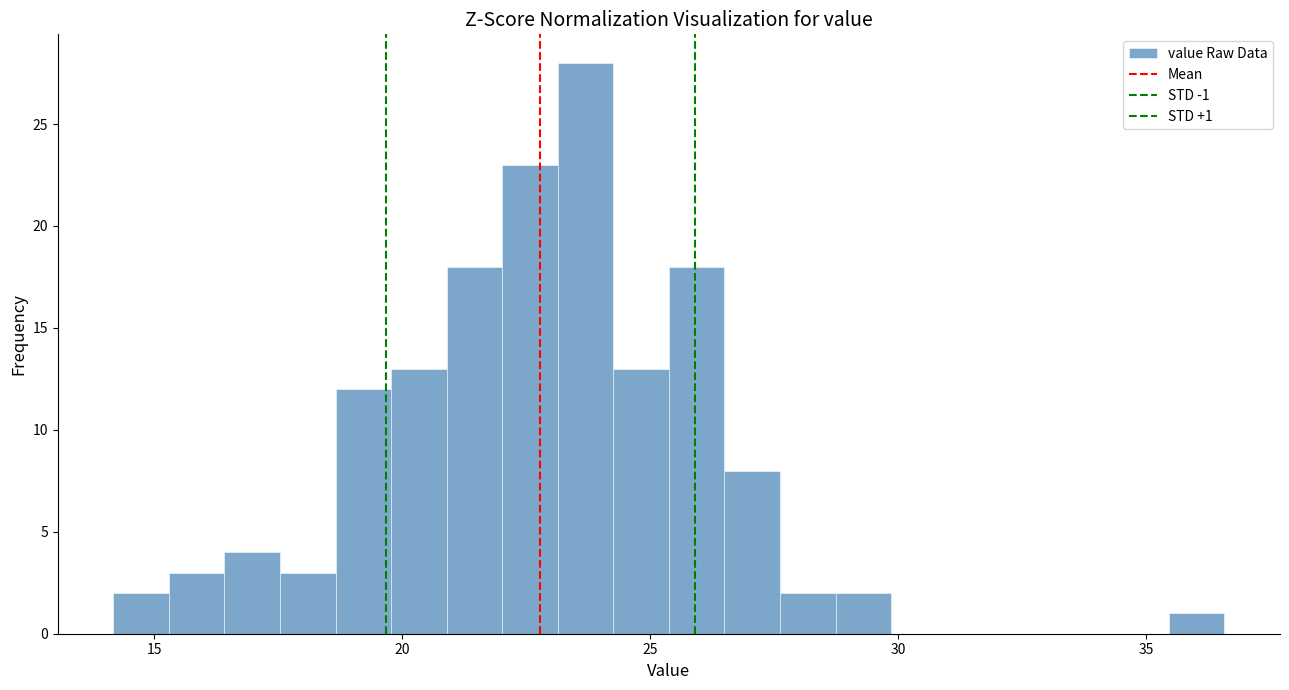

Read against the x-axis, roughly where is the centre of the tallest bar?

23.5